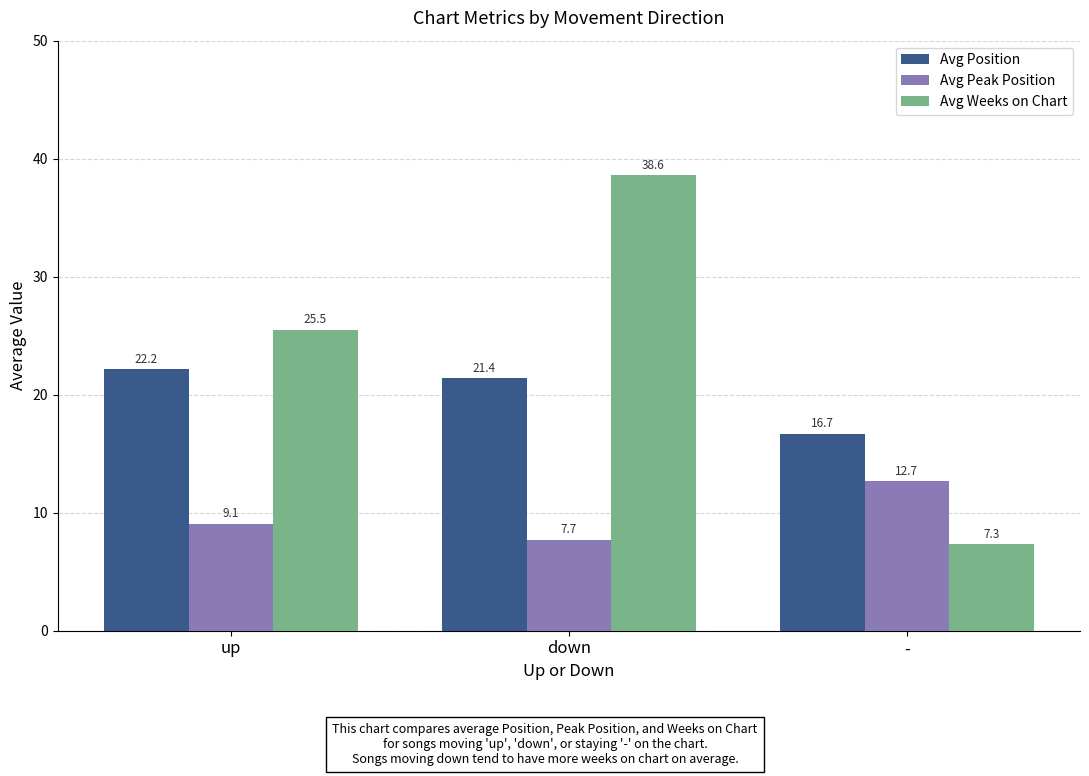

What is the label of the 1st bar from the left?

up